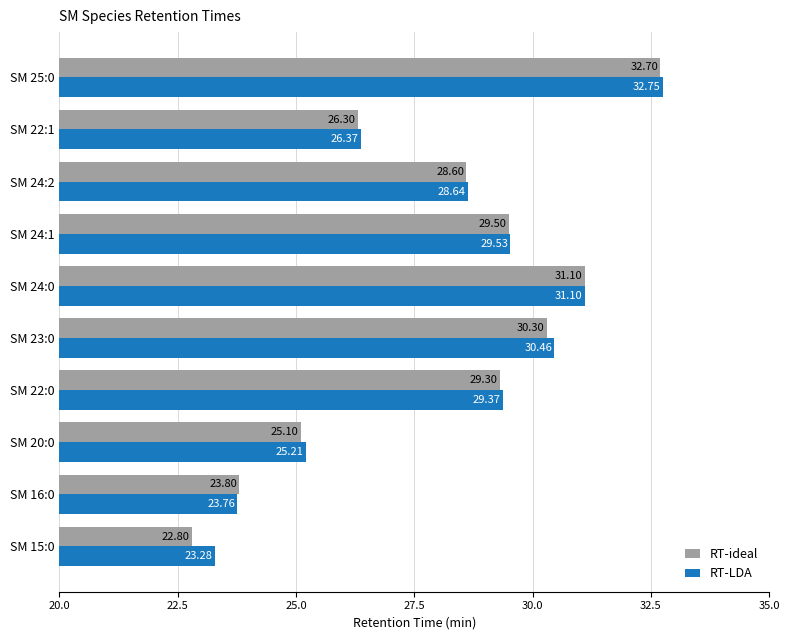

At how many categories does at least one series exceed 23?

10